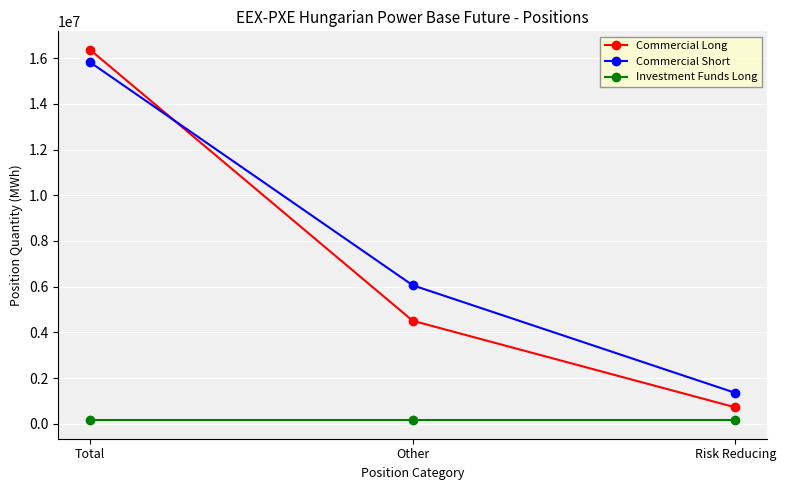

What is the average value of the Commercial Long series?

7195903